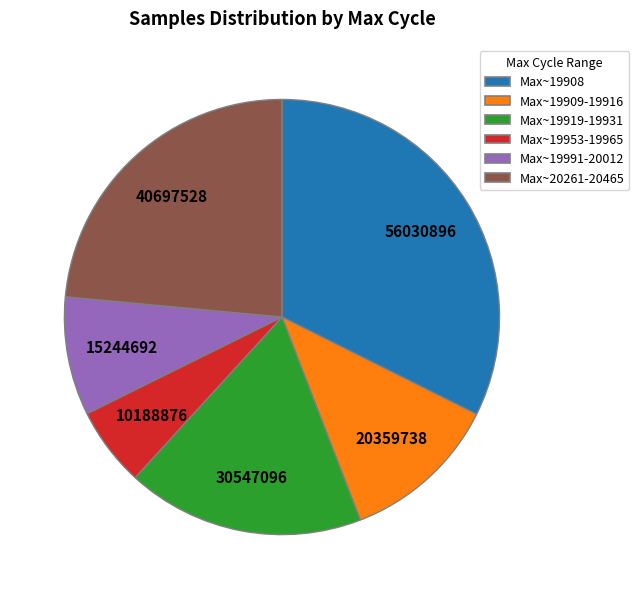

Which slice is the smallest?

Max~19953-19965